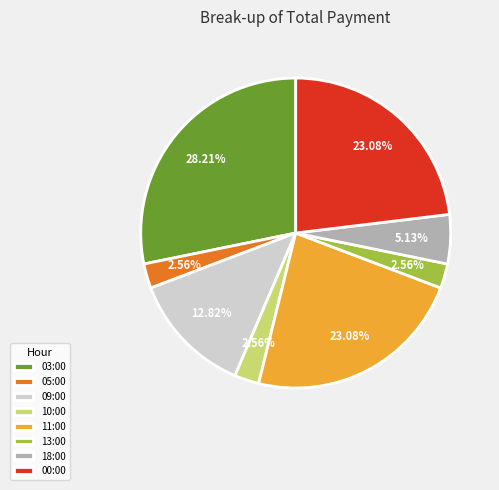

The 11:00 slice represents 14% of the pie. True or false?

False